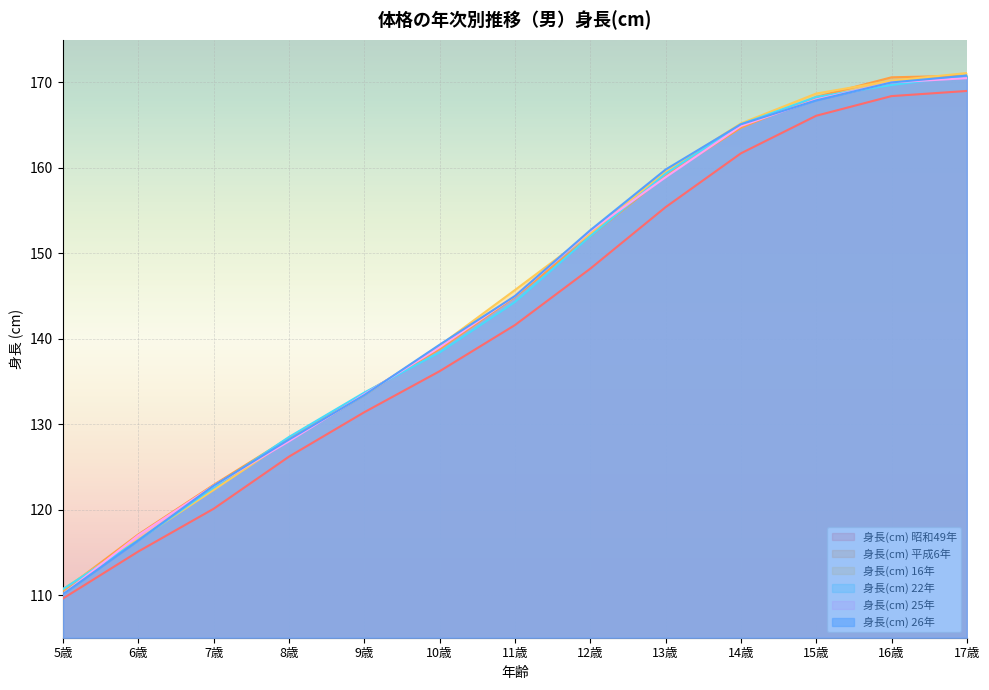

What is the sum of all 身長(cm) 25年 values?

1880.3